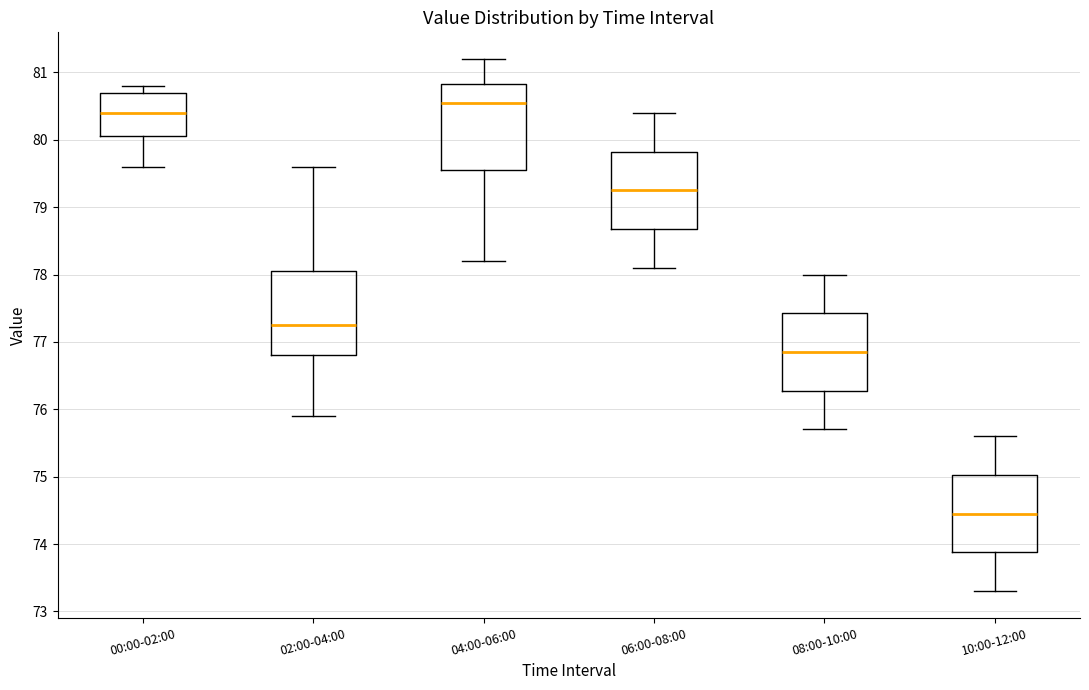

Reading left to right, transcribe this box plot: for each box, give where its median line is, the range the box spans, and where its two whiskers end, as read against the y-axis. The values are not printed on the chart, so give them approximately, as read against the axis.

00:00-02:00: median 80.4, box 80.1 to 80.7, whiskers 79.6 to 80.8
02:00-04:00: median 77.3, box 76.8 to 78.1, whiskers 75.9 to 79.6
04:00-06:00: median 80.6, box 79.6 to 80.8, whiskers 78.2 to 81.2
06:00-08:00: median 79.3, box 78.7 to 79.8, whiskers 78.1 to 80.4
08:00-10:00: median 76.9, box 76.3 to 77.4, whiskers 75.7 to 78.0
10:00-12:00: median 74.5, box 73.9 to 75.0, whiskers 73.3 to 75.6